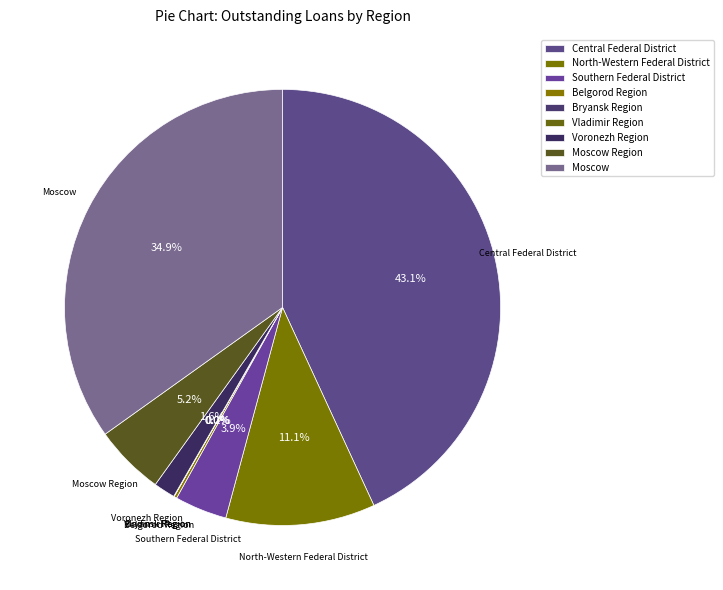

What is the change in value from Belgorod Region to Moscow?

+2016511